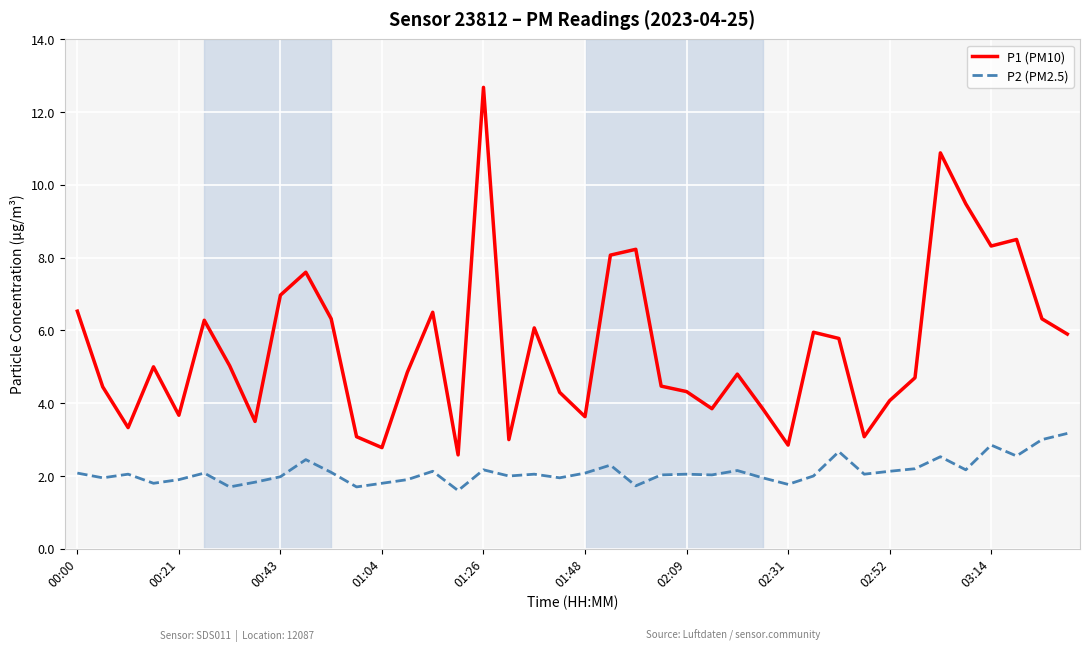

What is the smallest value displayed?

1.6